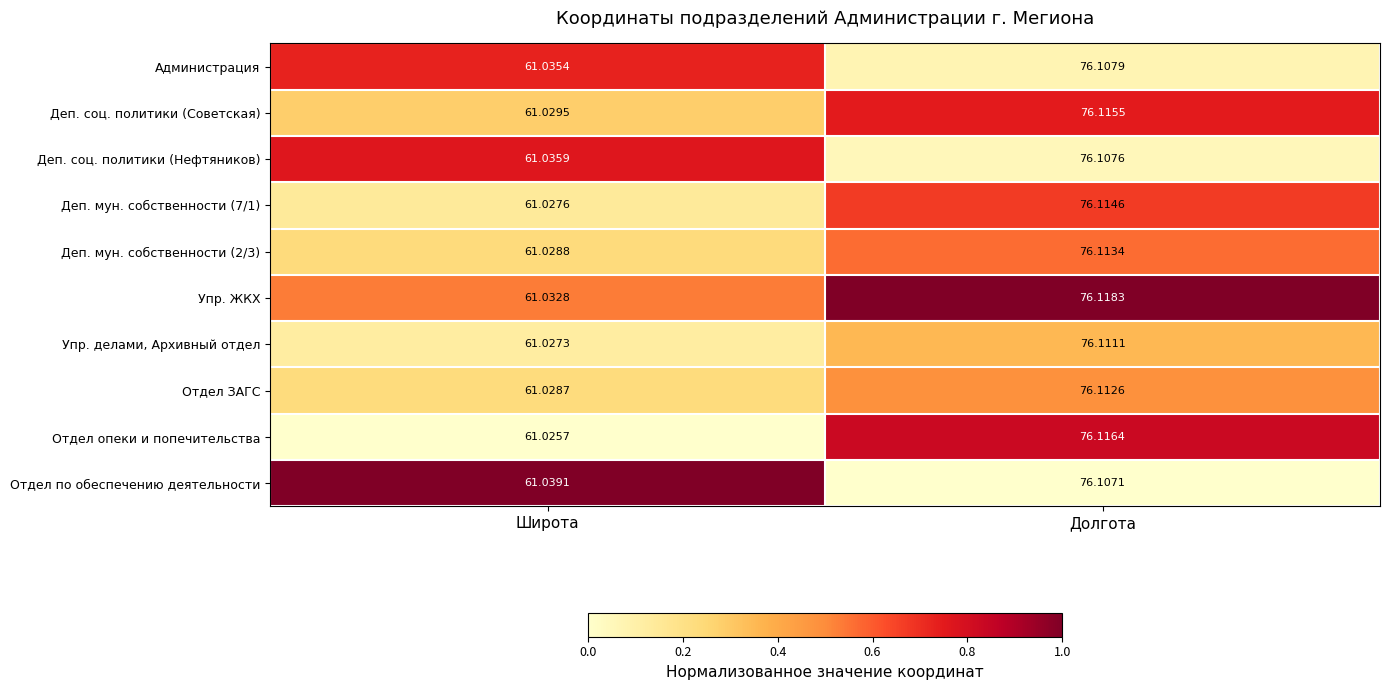

Which category has the lowest value in the Администрация series?

Широта